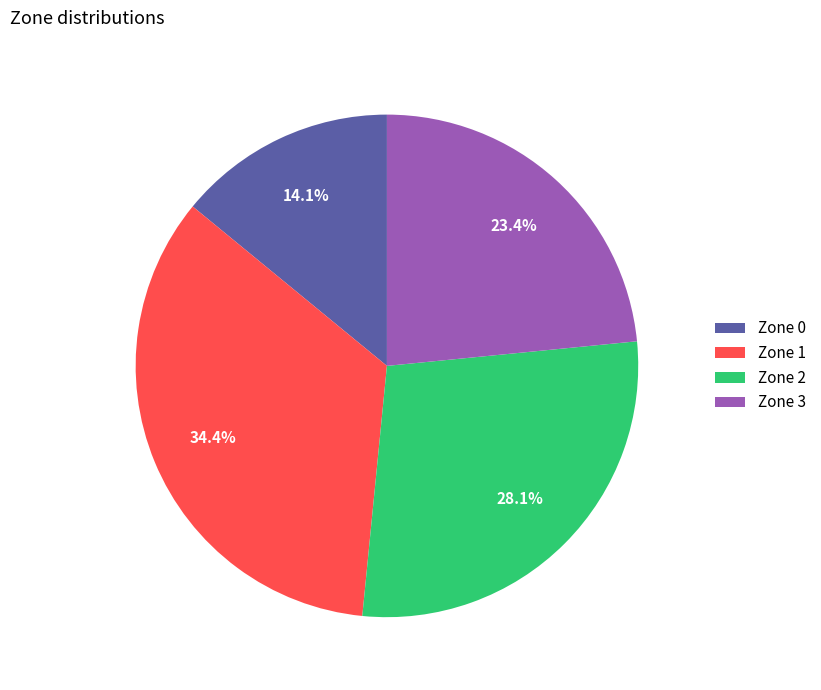

Which has a higher value, Zone 1 or Zone 0?

Zone 1